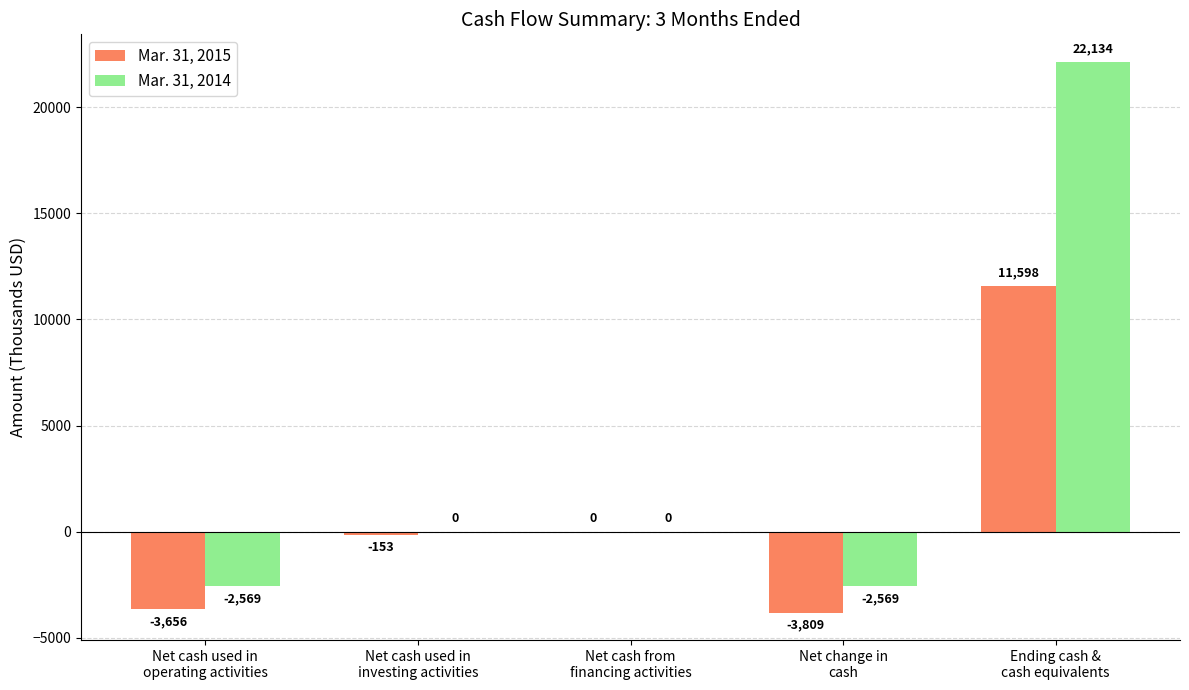

At which label does Mar. 31, 2015 reach its peak?

Ending cash &
cash equivalents